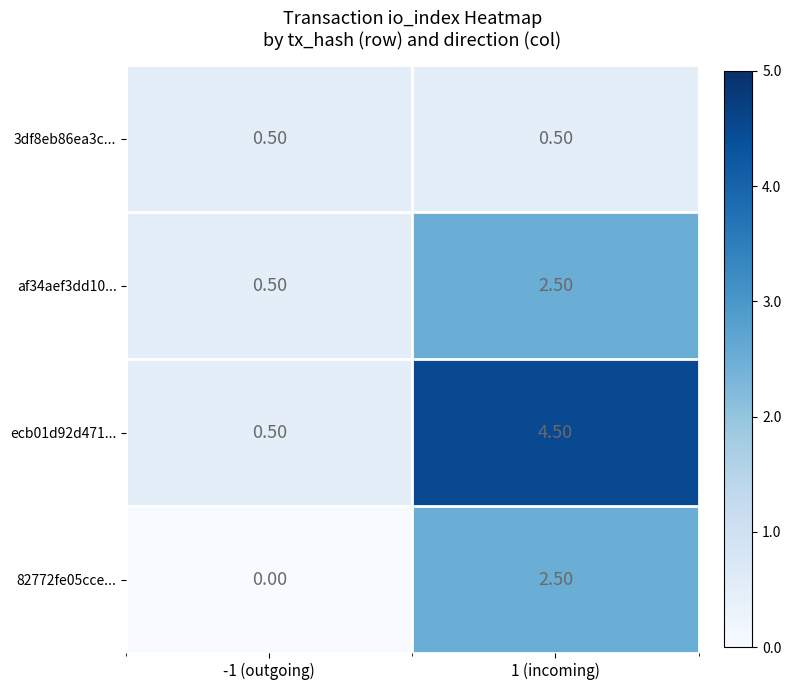

What is the difference between the highest and lowest values at -1 (outgoing)?

0.5